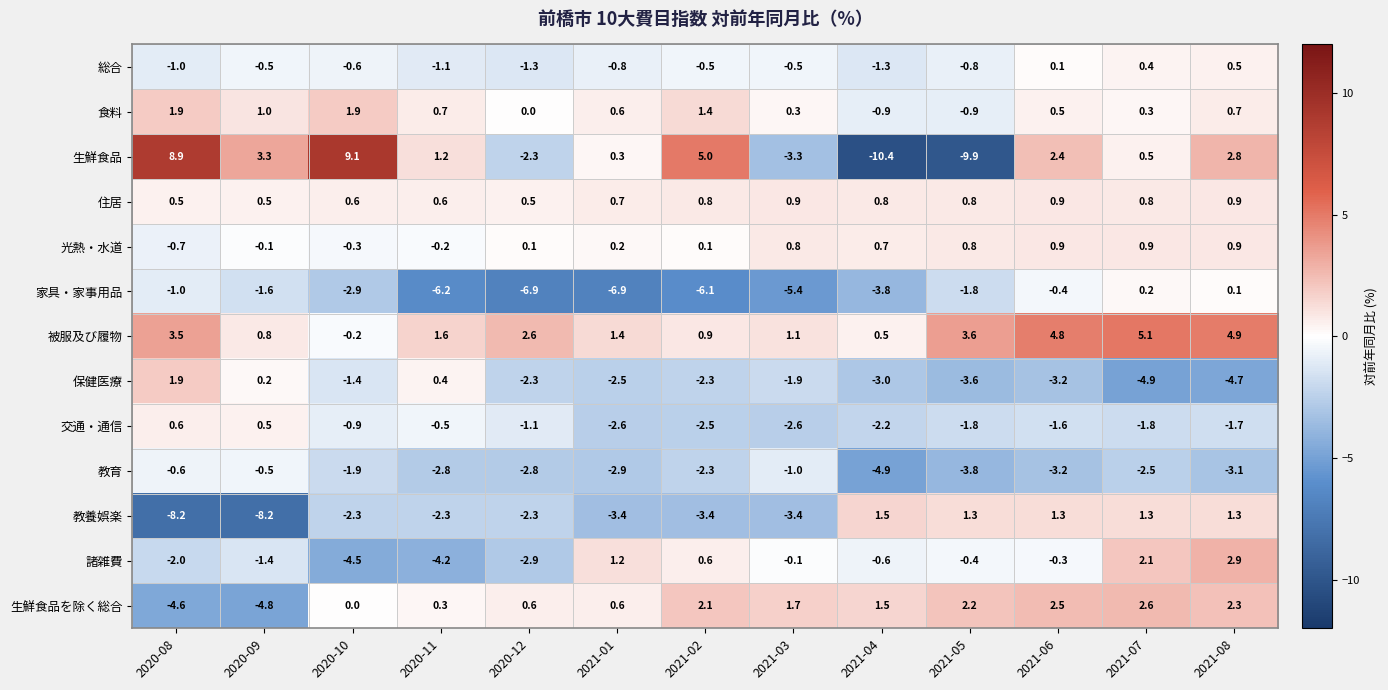

What is the sum of the 家具・家事用品 values at 2021-08 and 2021-06?

-0.3